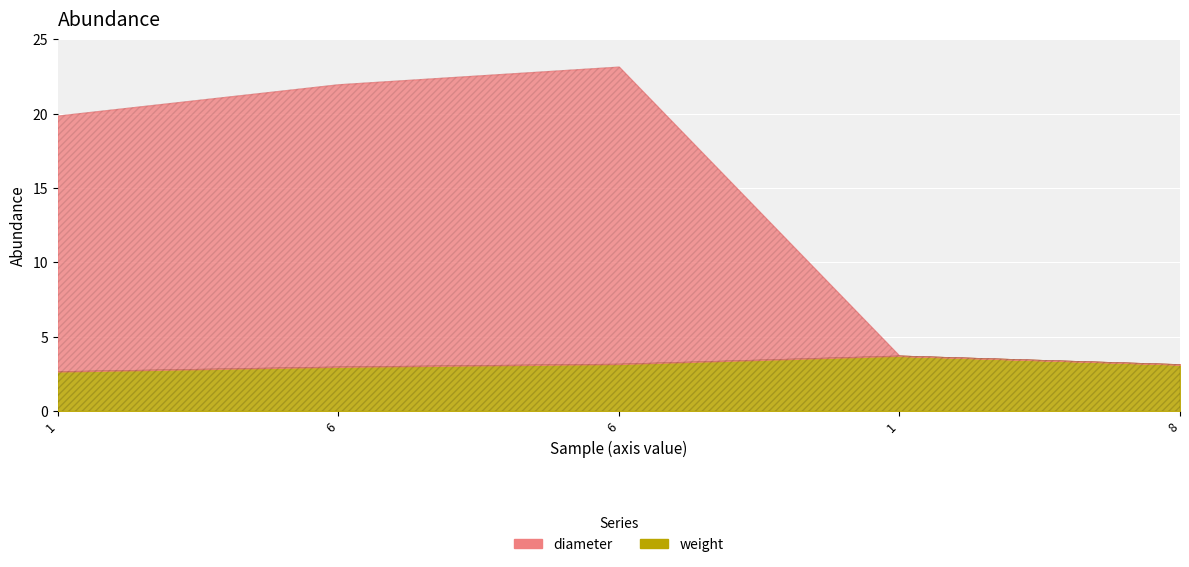

At which category does the chart reach its minimum across all series?

1